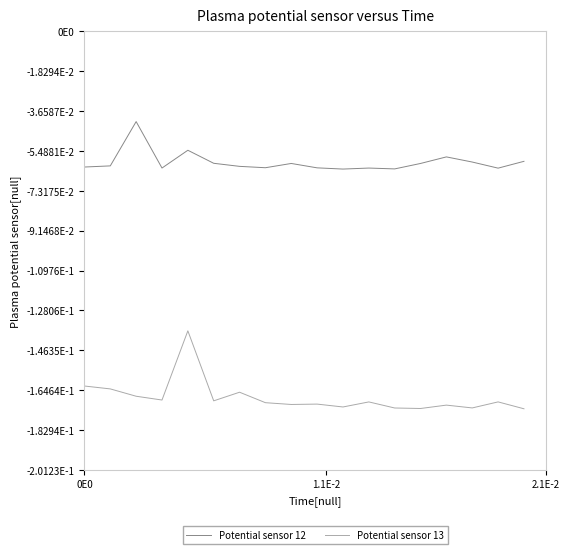

Does the chart display data point markers on the line(s)?

No